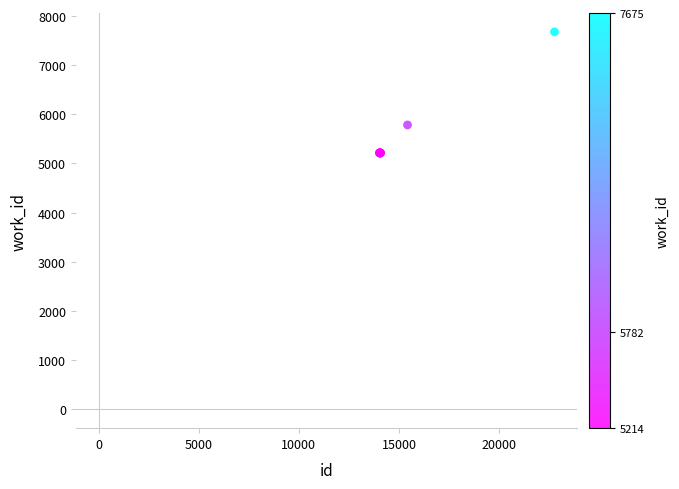

What Y value in the scatter plot is closest to 6444?

5782